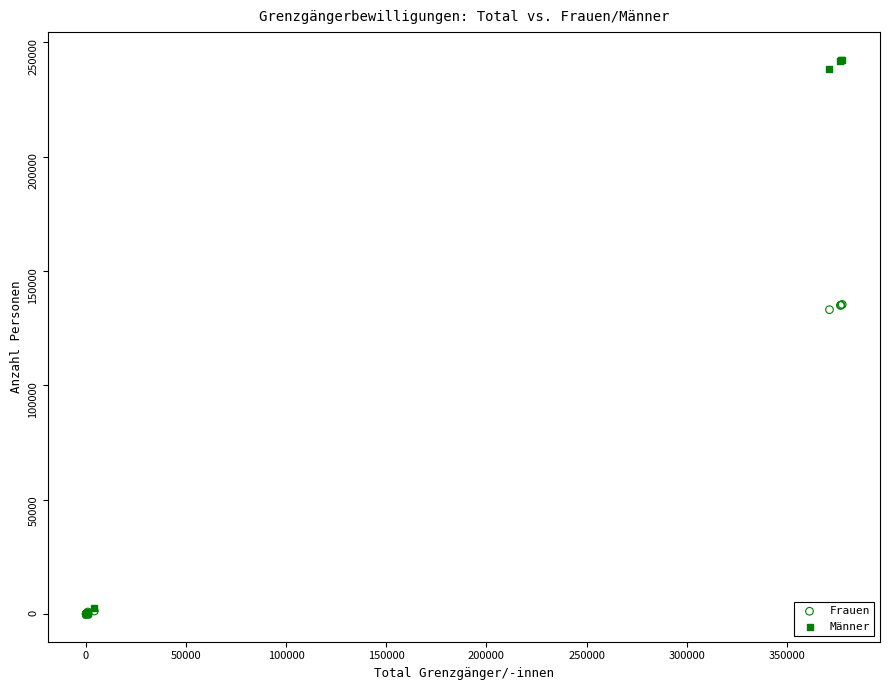

Which series reaches the maximum Y coordinate?

Männer